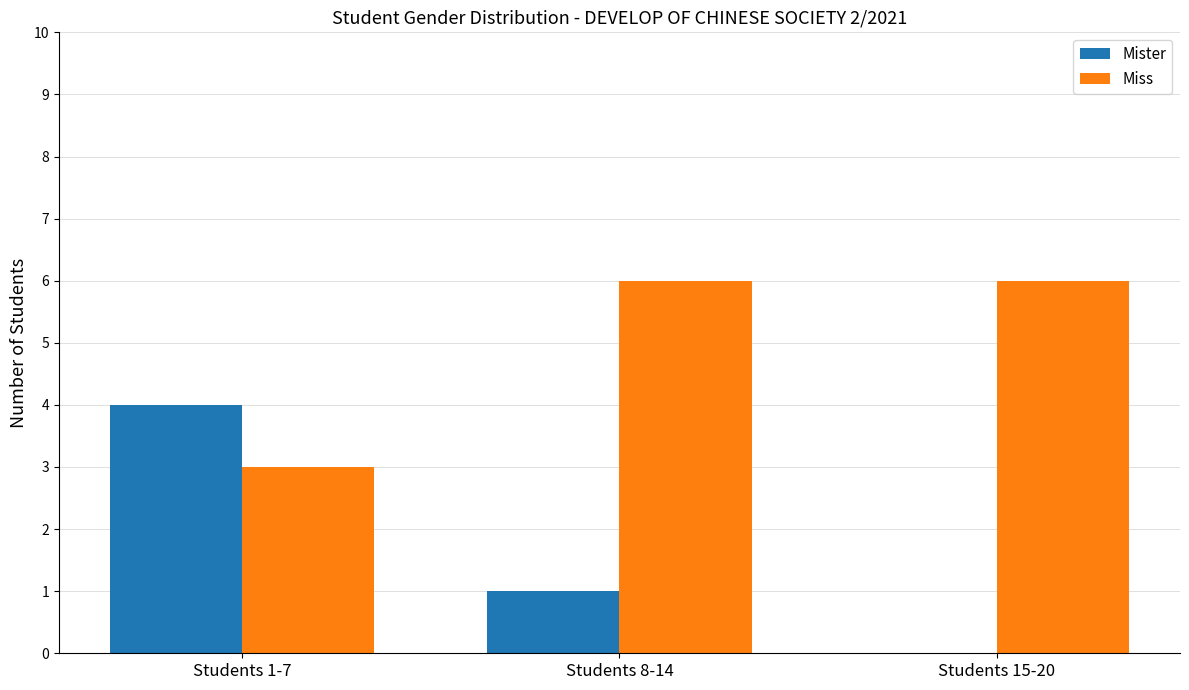

Which series has the largest total across all categories?

Miss